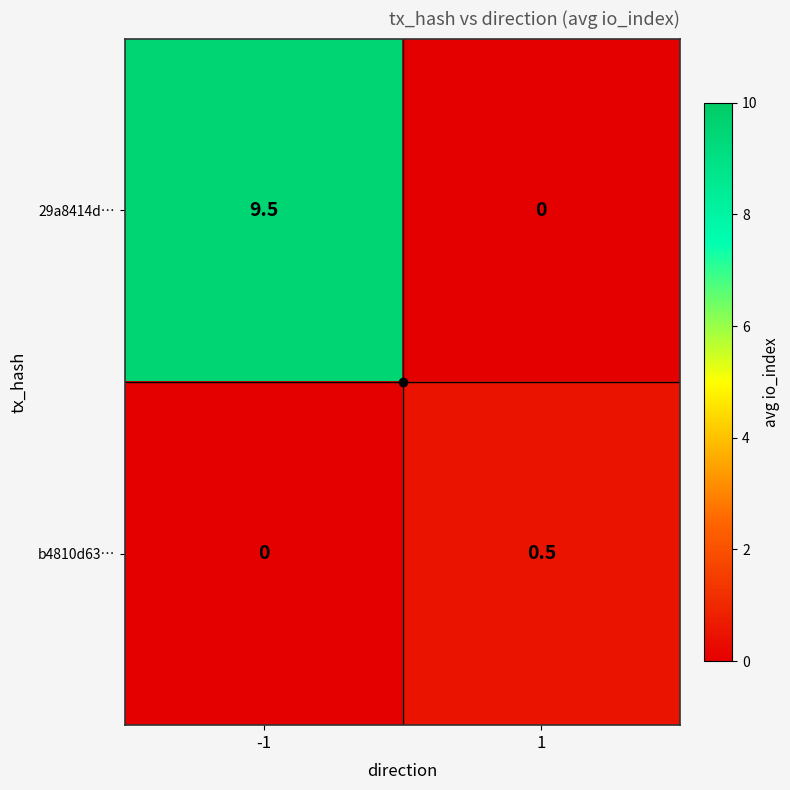

What is the sum of the b4810d63… values at -1 and 1?

0.5